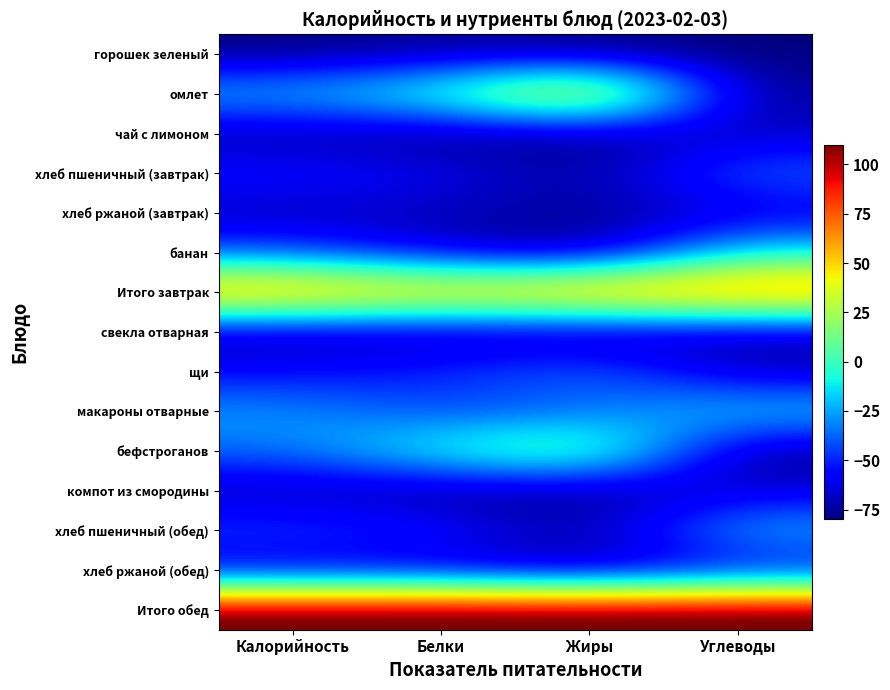

Rank the series by their maximum value, from lowest to highest.

горошек зеленый, свекла отварная, чай с лимоном, хлеб ржаной (завтрак), компот из смородины, хлеб ржаной (обед), хлеб пшеничный (завтрак), щи, хлеб пшеничный (обед), макароны отварные, банан, бефстроганов, омлет, Итого завтрак, Итого обед